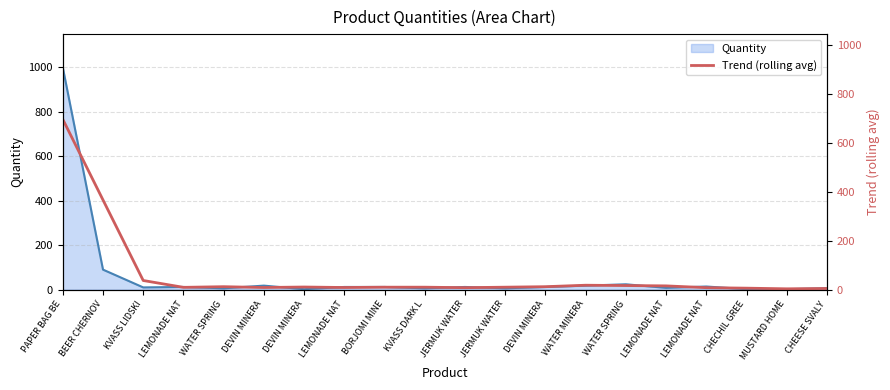

What is the sum of all values?

1272.0